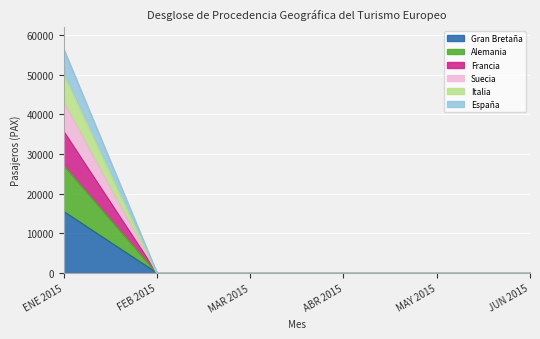

Is it true that Alemania equals 0 at MAR 2015?

True